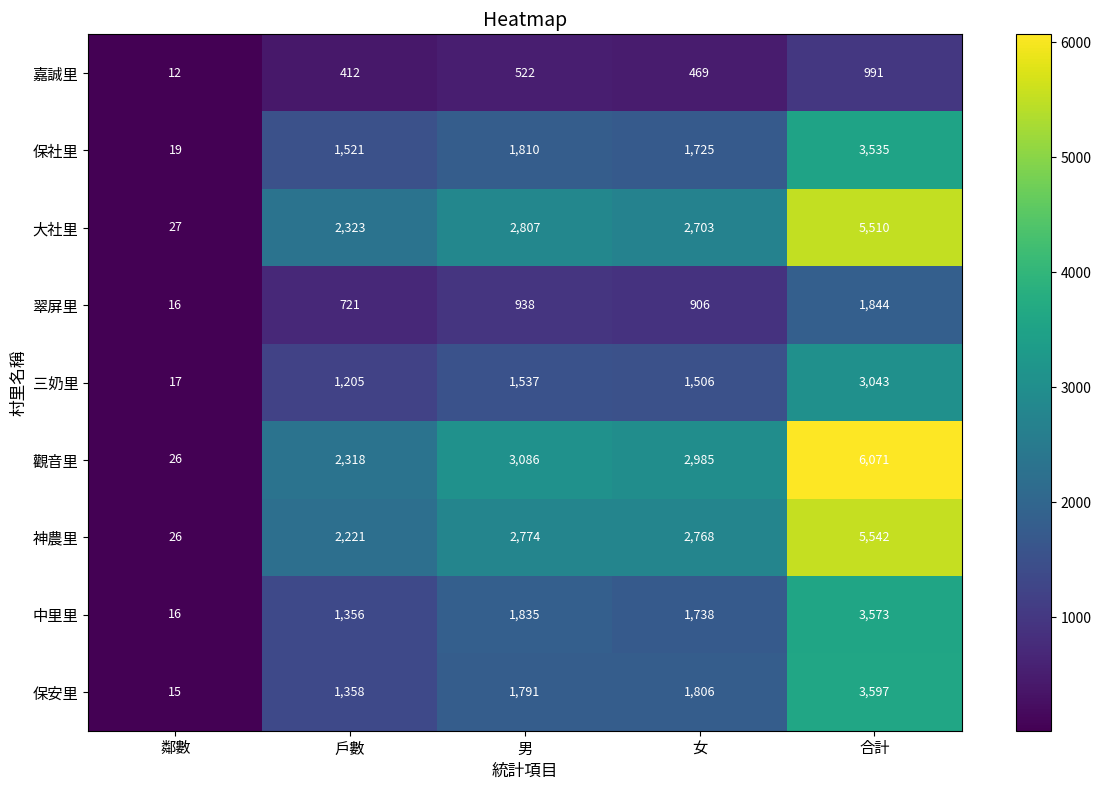

Which series has the largest total across all categories?

觀音里